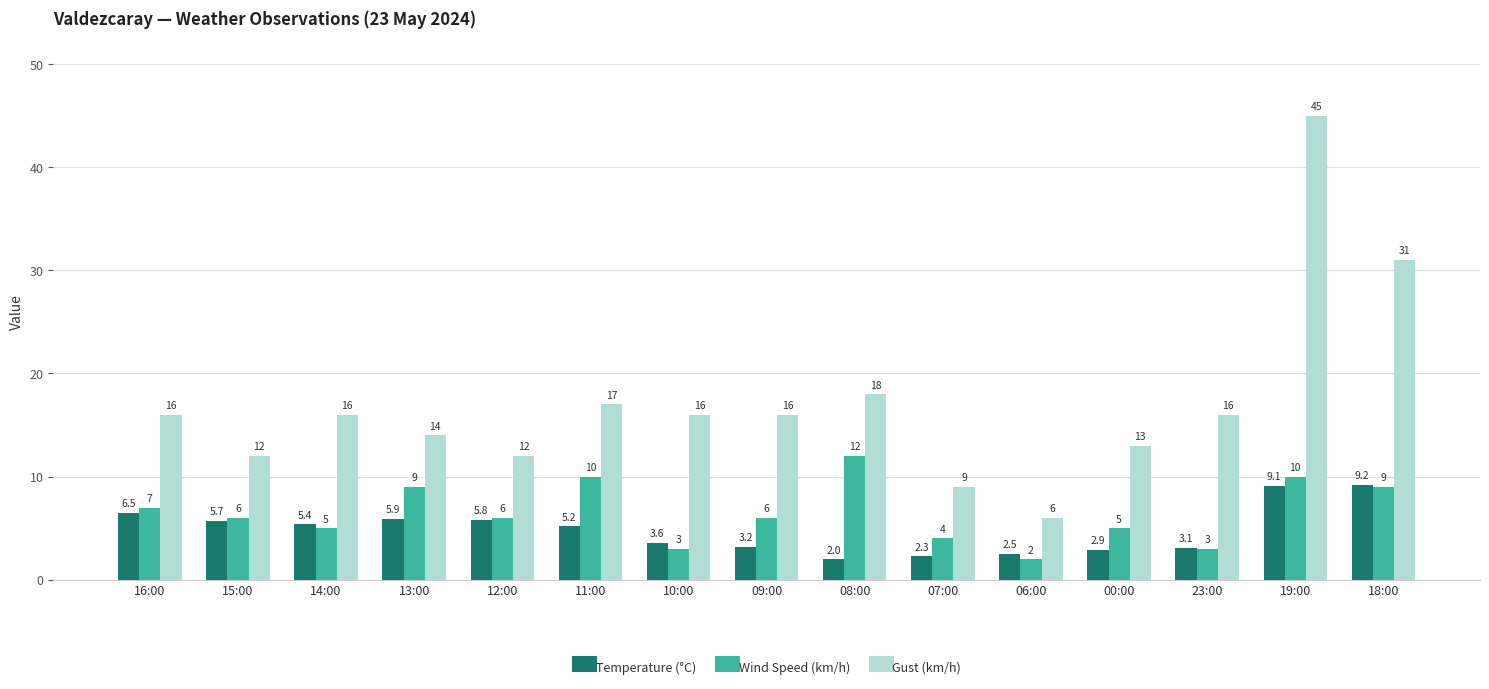

True or false: Wind Speed (km/h) has a value of 15.8 at 19:00.

False